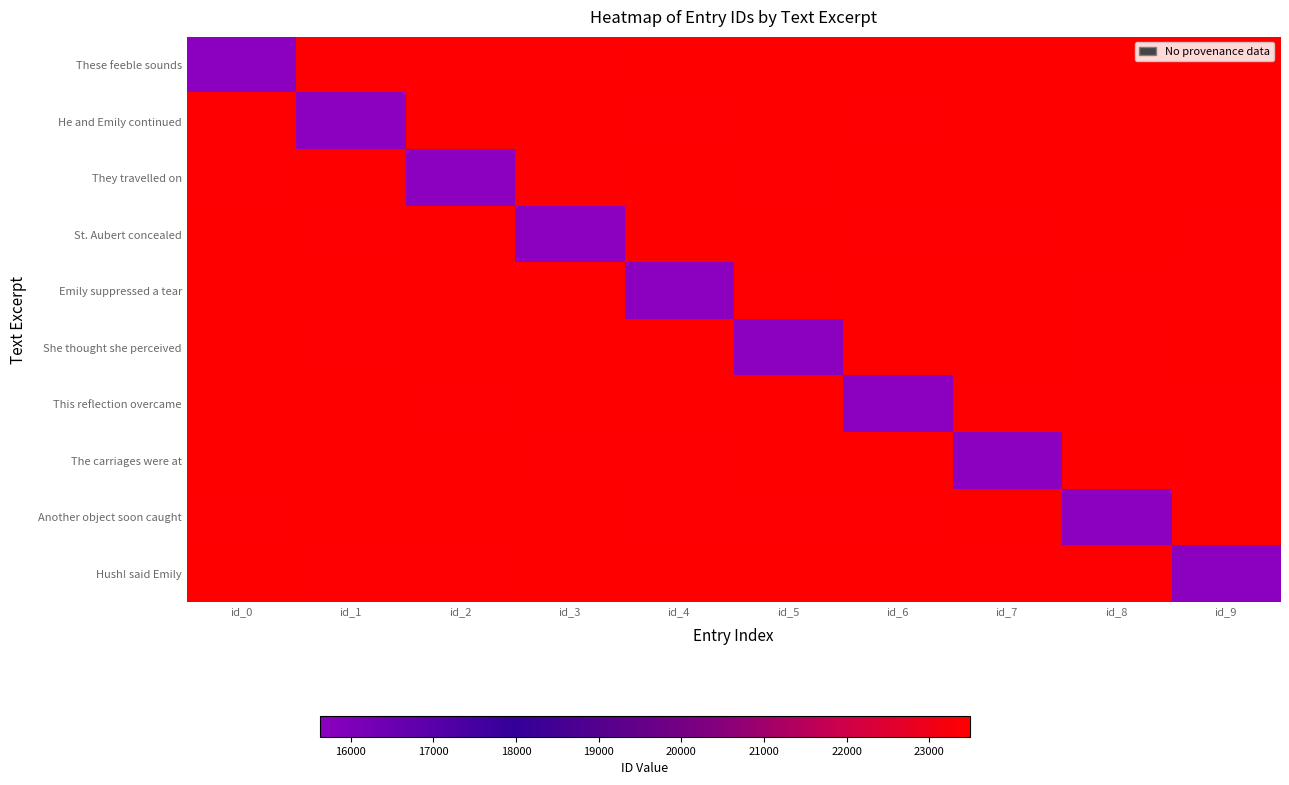

Reading left to right, what are all the values shown in this chart?

These feeble sounds: id_0=0.0	id_1=1.0	id_2=1.0	id_3=1.0	id_4=1.0	id_5=1.0	id_6=1.0	id_7=1.0	id_8=1.0	id_9=1.0
He and Emily continued: id_0=1.0	id_1=0.0	id_2=1.0	id_3=1.0	id_4=1.0	id_5=1.0	id_6=1.0	id_7=1.0	id_8=1.0	id_9=1.0
They travelled on: id_0=1.0	id_1=1.0	id_2=0.0	id_3=1.0	id_4=1.0	id_5=1.0	id_6=1.0	id_7=1.0	id_8=1.0	id_9=1.0
St. Aubert concealed: id_0=1.0	id_1=1.0	id_2=1.0	id_3=0.0	id_4=1.0	id_5=1.0	id_6=1.0	id_7=1.0	id_8=1.0	id_9=1.0
Emily suppressed a tear: id_0=1.0	id_1=1.0	id_2=1.0	id_3=1.0	id_4=0.0	id_5=1.0	id_6=1.0	id_7=1.0	id_8=1.0	id_9=1.0
She thought she perceived: id_0=1.0	id_1=1.0	id_2=1.0	id_3=1.0	id_4=1.0	id_5=0.0	id_6=1.0	id_7=1.0	id_8=1.0	id_9=1.0
This reflection overcame: id_0=1.0	id_1=1.0	id_2=1.0	id_3=1.0	id_4=1.0	id_5=1.0	id_6=0.0	id_7=1.0	id_8=1.0	id_9=1.0
The carriages were at: id_0=1.0	id_1=1.0	id_2=1.0	id_3=1.0	id_4=1.0	id_5=1.0	id_6=1.0	id_7=0.0	id_8=1.0	id_9=1.0
Another object soon caught: id_0=1.0	id_1=1.0	id_2=1.0	id_3=1.0	id_4=1.0	id_5=1.0	id_6=1.0	id_7=1.0	id_8=0.0	id_9=1.0
Hush! said Emily: id_0=1.0	id_1=1.0	id_2=1.0	id_3=1.0	id_4=1.0	id_5=1.0	id_6=1.0	id_7=1.0	id_8=1.0	id_9=0.0